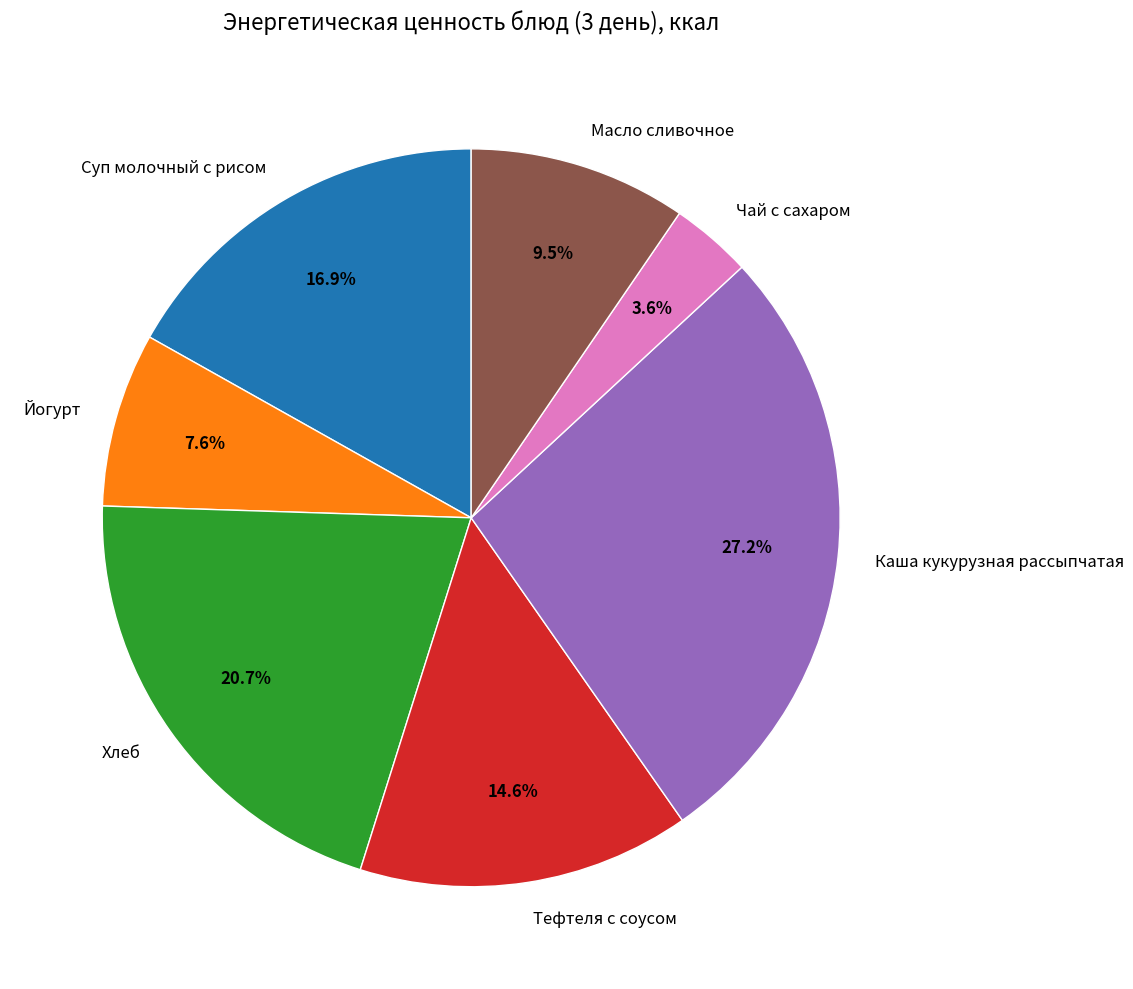

True or false: Чай с сахаром accounts for 9% of the total.

False